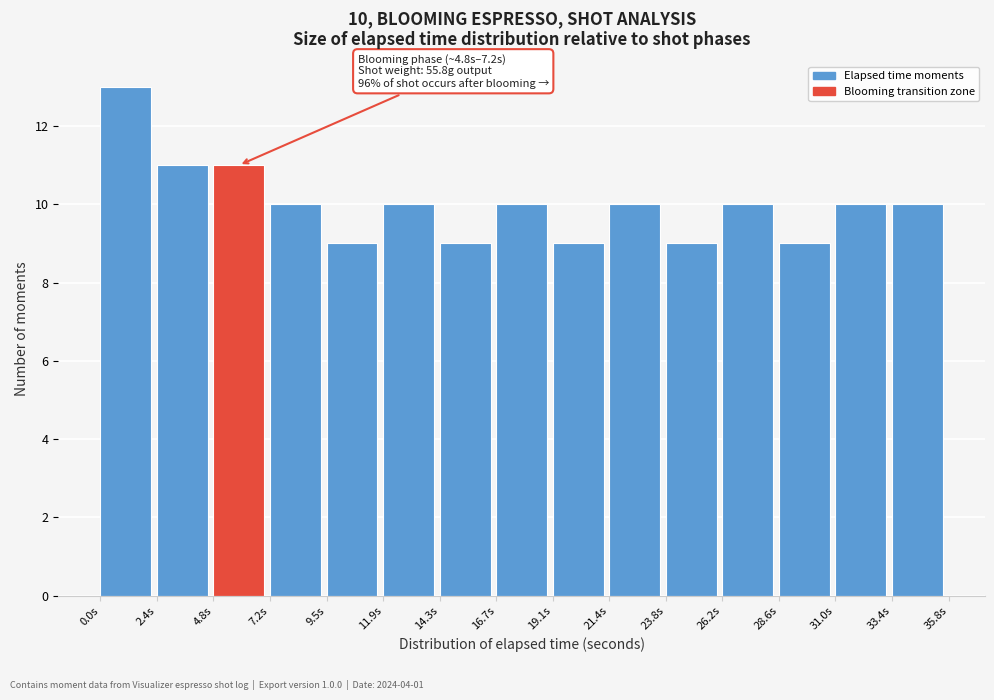

Over which range of the x-axis is the bar tallest?

0.0 to 2.5